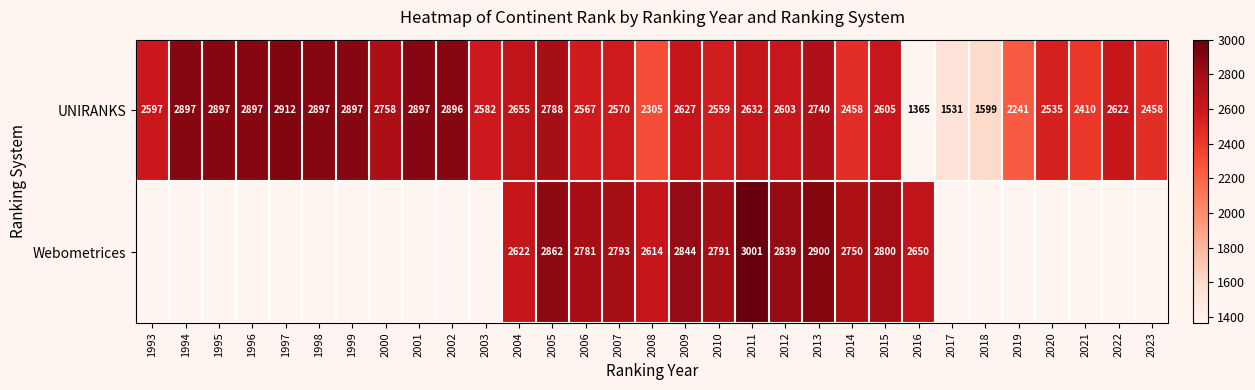

What is the total value across all series at 2011?

5633